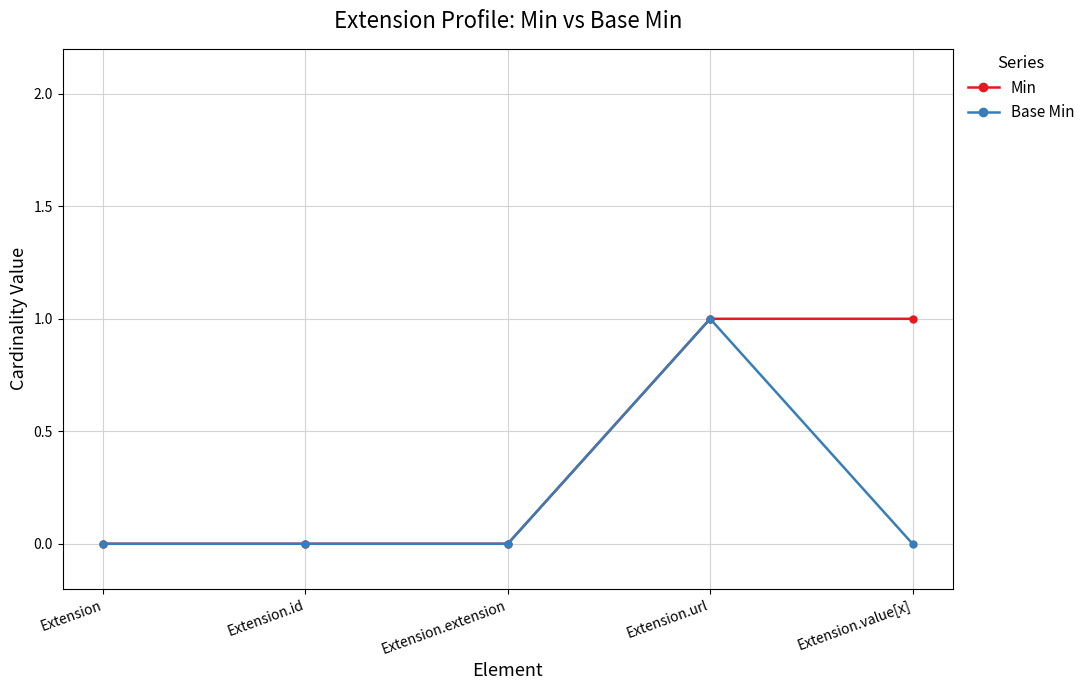

Is it true that Base Min equals 1 at Extension.id?

False